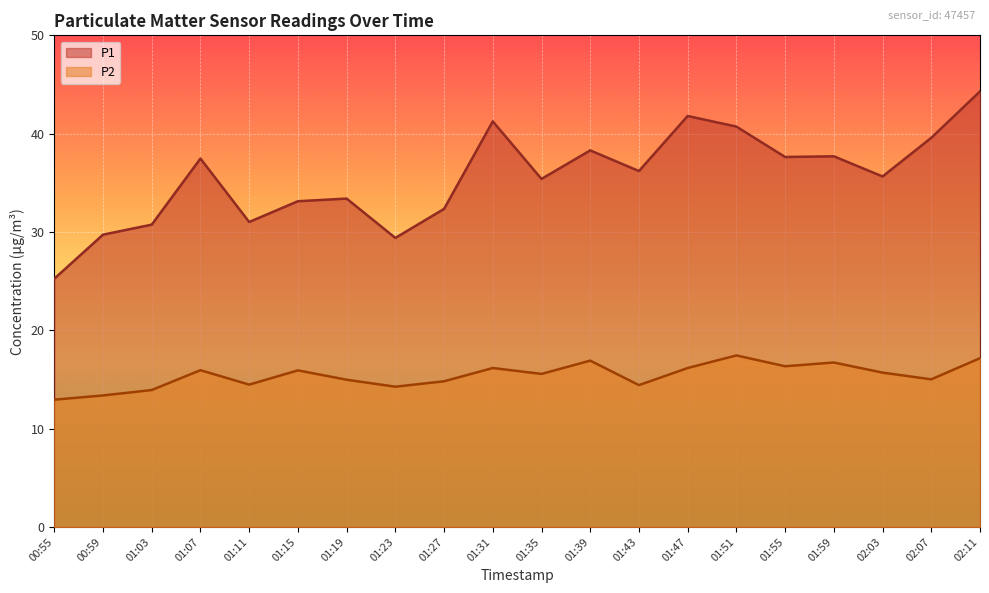

True or false: P2 and P1 intersect in this chart.

False